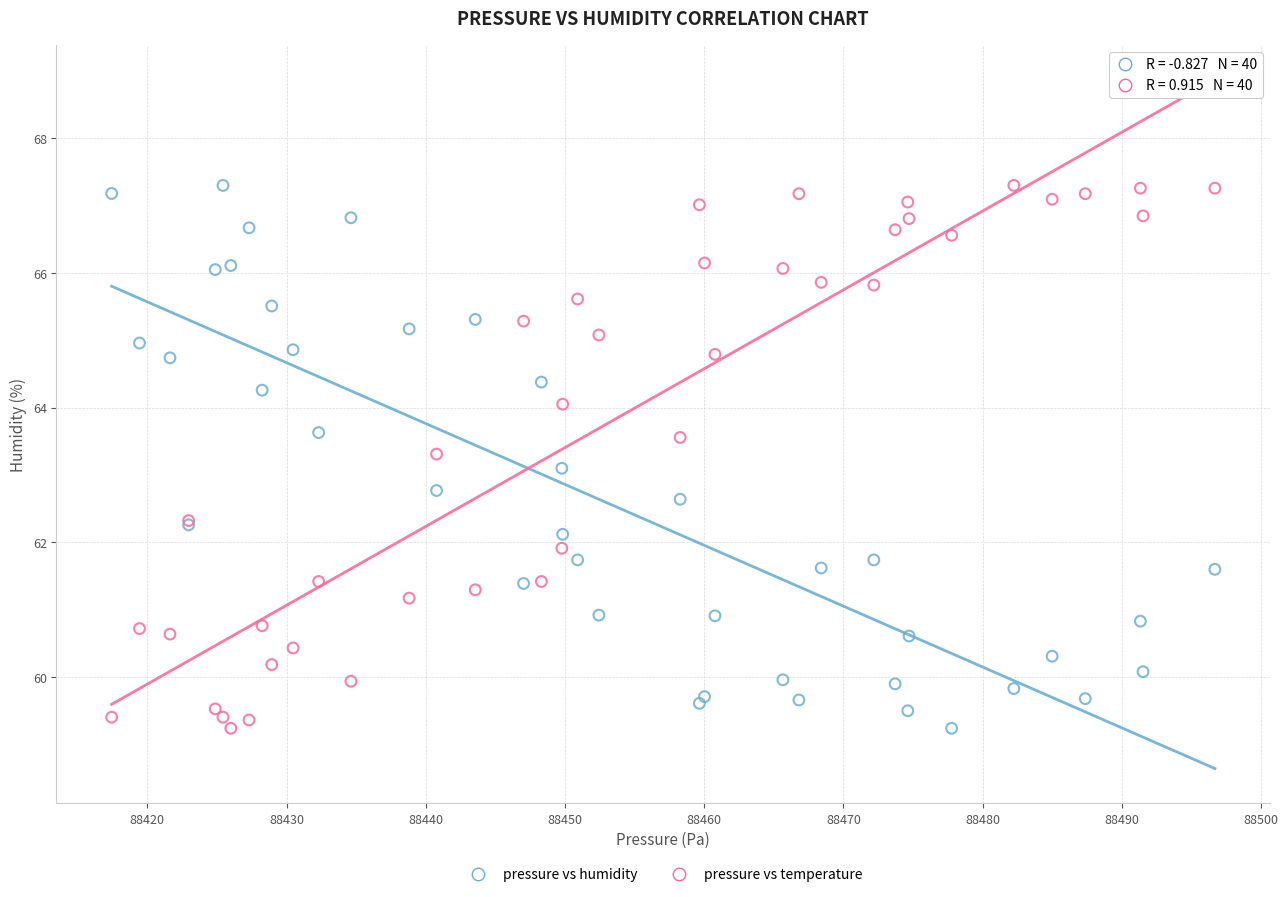

What is the X range (max minus min) for the scatter plot?

79.2